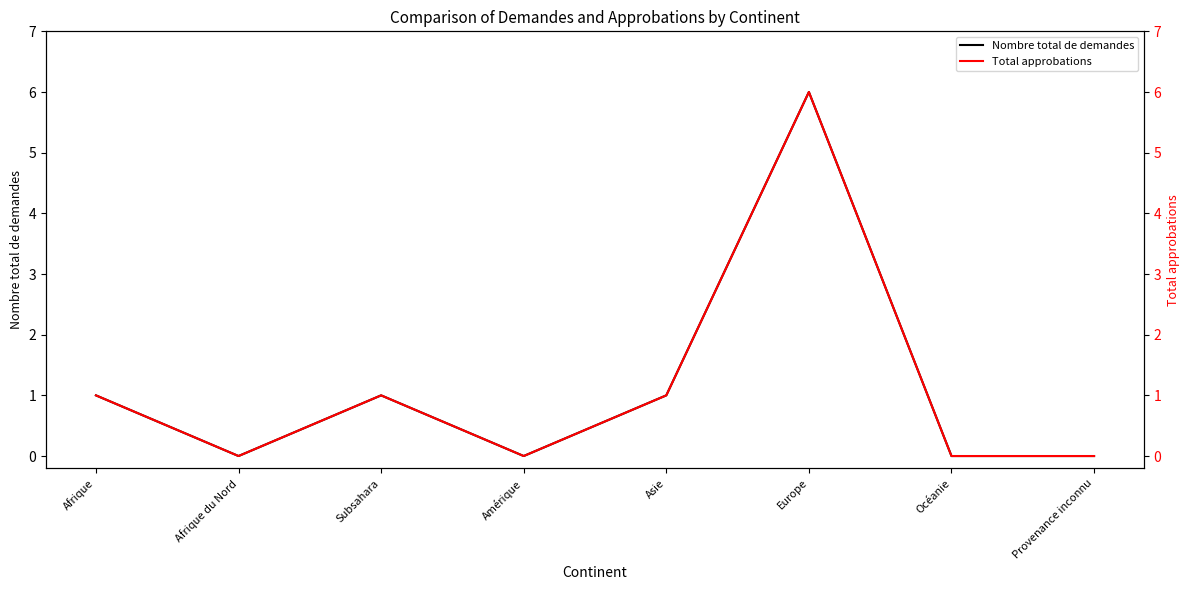

True or false: Nombre total de demandes has more than 1 interior local peaks.

True